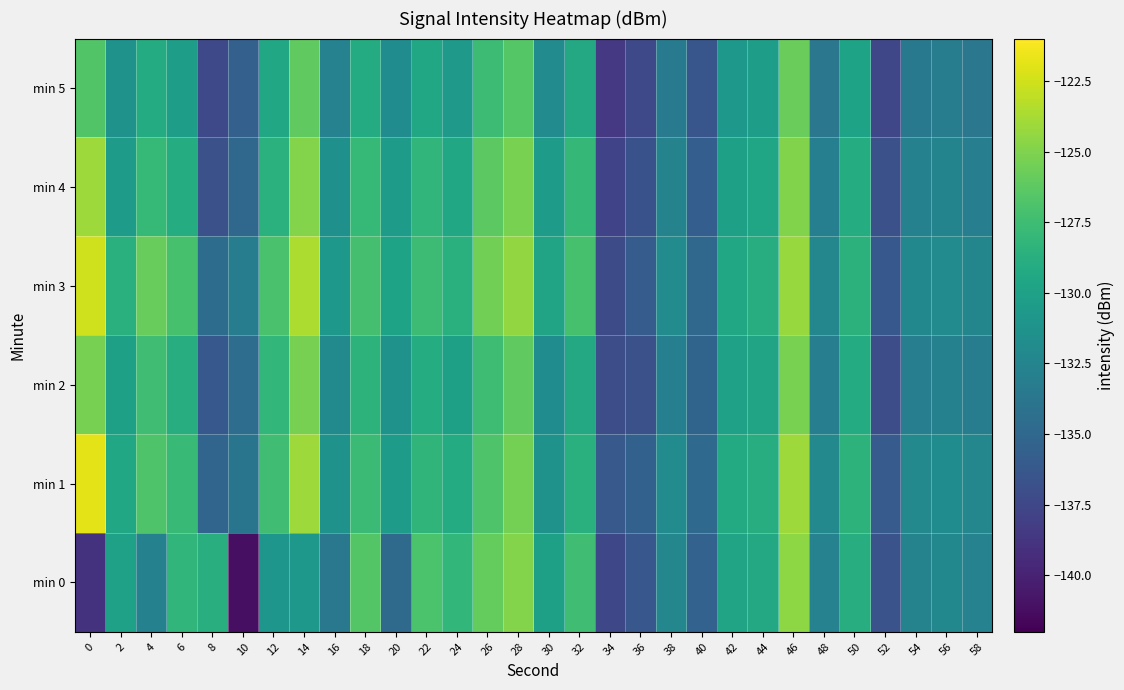

Reading right to left, transcribe all the data shown in this chart.

min 0: 58=-132.7	56=-132.2	54=-132.6	52=-136.6	50=-128.9	48=-132.7	46=-124.6	44=-129.4	42=-129.8	40=-135.4	38=-132.3	36=-136.3	34=-137.4	32=-127.5	30=-130.1	28=-124.9	26=-125.9	24=-128.1	22=-126.9	20=-134.8	18=-126.6	16=-133.6	14=-130.8	12=-130.9	10=-141.1	8=-128.8	6=-128.2	4=-132.8	2=-130.0	0=-138.9
min 1: 58=-132.3	56=-131.8	54=-132.1	52=-136.0	50=-128.4	48=-132.1	46=-124.1	44=-128.9	42=-129.2	40=-134.8	38=-131.9	36=-135.5	34=-136.1	32=-128.7	30=-131.2	28=-125.4	26=-126.8	24=-129.1	22=-128.3	20=-130.5	18=-127.7	16=-131.2	14=-124.1	12=-127.5	10=-133.9	8=-135.2	6=-127.9	4=-126.7	2=-129.4	0=-121.9
min 2: 58=-133.2	56=-132.8	54=-133.0	52=-137.0	50=-129.1	48=-133.0	46=-125.2	44=-129.7	42=-130.0	40=-135.2	38=-132.9	36=-136.8	34=-137.0	32=-129.3	30=-131.8	28=-126.1	26=-127.5	24=-130.1	22=-129.0	20=-131.2	18=-128.4	16=-132.0	14=-125.3	12=-128.1	10=-134.5	8=-136.2	6=-128.9	4=-127.4	2=-130.1	0=-125.3
min 3: 58=-132.4	56=-131.9	54=-132.2	52=-136.2	50=-128.5	48=-132.3	46=-124.2	44=-128.9	42=-129.4	40=-135.0	38=-131.9	36=-135.9	34=-137.1	32=-127.1	30=-129.7	28=-124.4	26=-125.5	24=-128.7	22=-127.6	20=-129.8	18=-127.2	16=-130.8	14=-123.6	12=-127.0	10=-133.2	8=-134.6	6=-127.1	4=-125.9	2=-128.7	0=-122.5
min 4: 58=-133.0	56=-132.5	54=-132.8	52=-136.8	50=-129.0	48=-132.9	46=-125.0	44=-129.6	42=-130.1	40=-135.7	38=-132.6	36=-136.7	34=-137.8	32=-128.0	30=-130.5	28=-125.2	26=-126.3	24=-129.4	22=-128.2	20=-130.5	18=-127.9	16=-131.5	14=-124.9	12=-128.6	10=-134.9	8=-136.8	6=-129.0	4=-127.9	2=-130.5	0=-124.1
min 5: 58=-133.7	56=-133.2	54=-133.5	52=-137.5	50=-129.8	48=-133.7	46=-125.8	44=-130.3	42=-130.8	40=-136.4	38=-133.4	36=-137.4	34=-138.5	32=-129.3	30=-131.9	28=-126.5	26=-127.6	24=-130.7	22=-129.5	20=-131.8	18=-129.1	16=-132.7	14=-126.1	12=-129.4	10=-135.6	8=-137.4	6=-130.2	4=-129.1	2=-131.3	0=-126.7